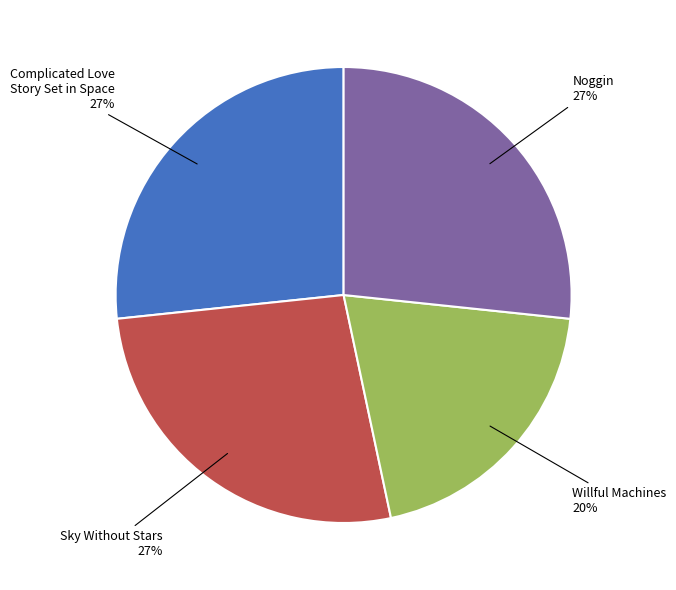

Is there a majority slice in this chart?

No